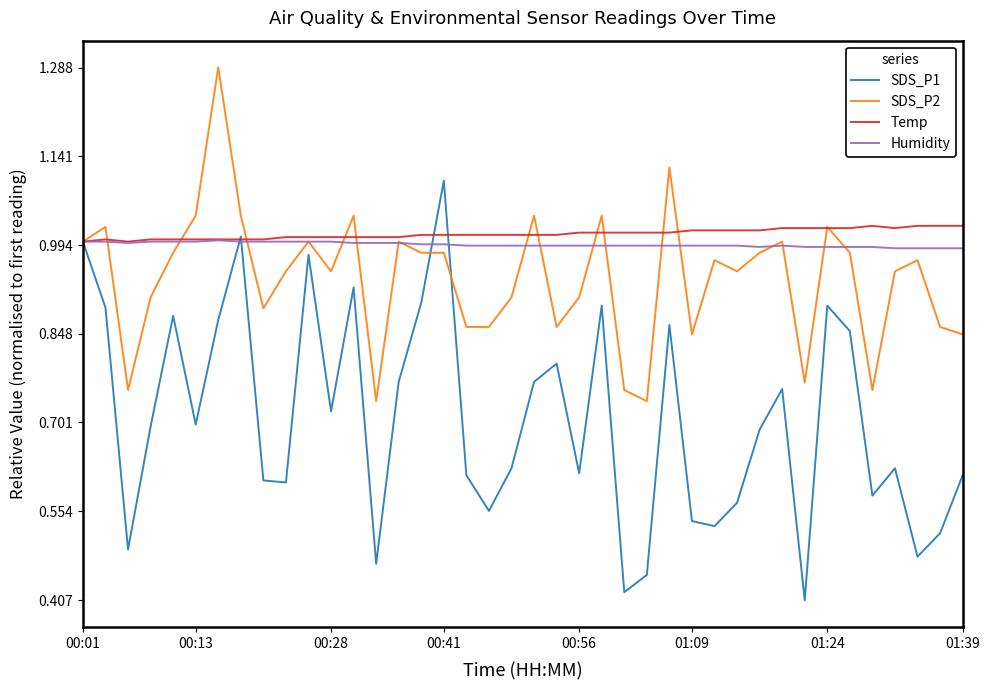

Which series has the largest range (max minus min)?

SDS_P1